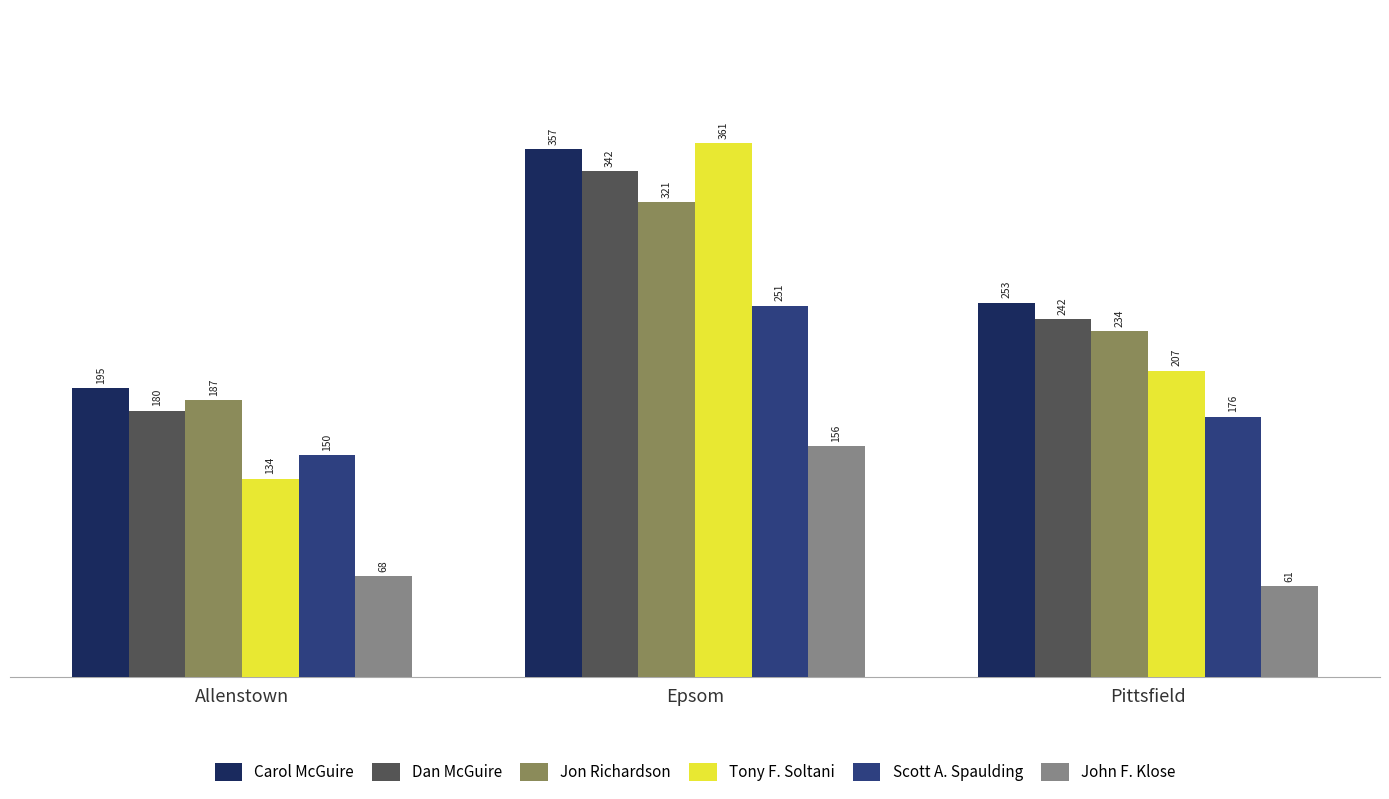

How many values in the Scott A. Spaulding series are below 176?

1